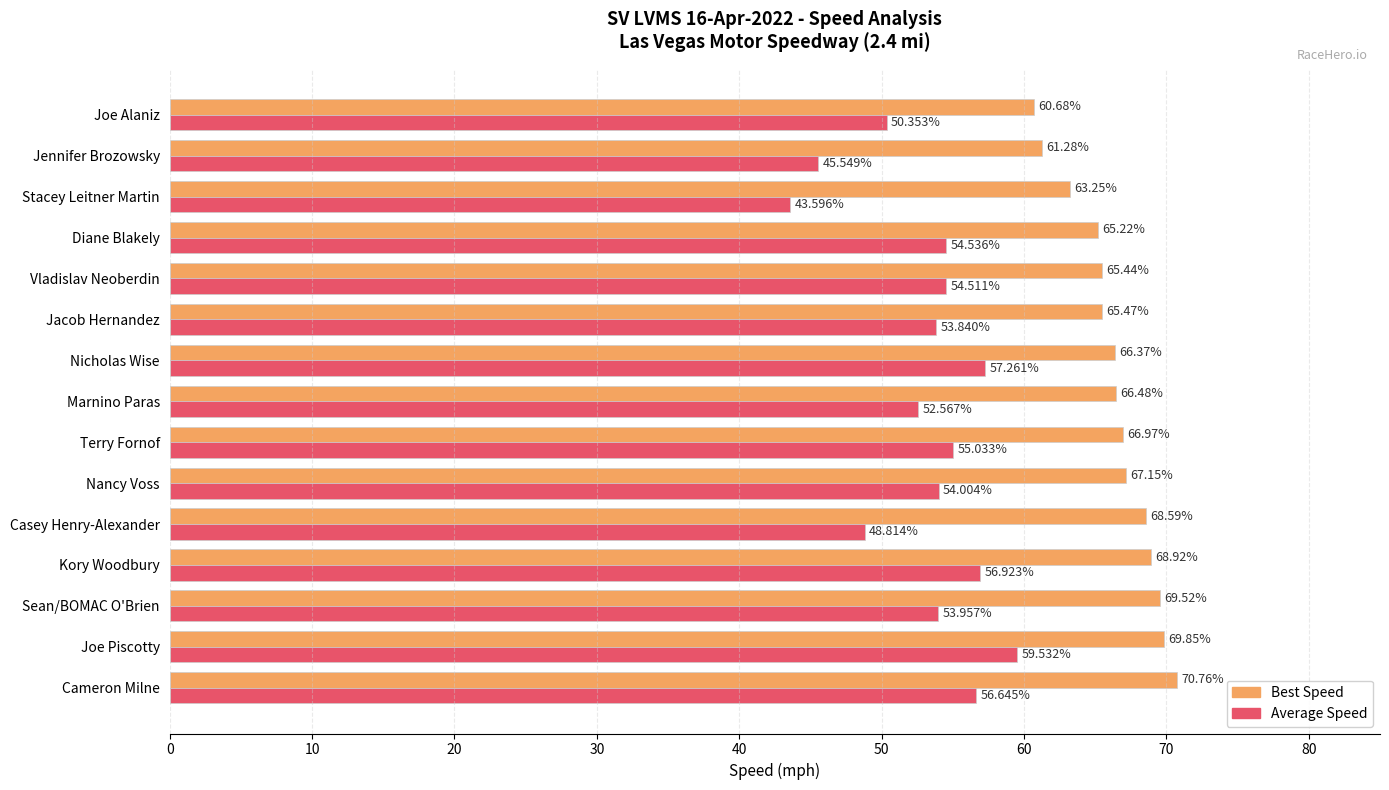

What are all the series names shown in the legend?

Best Speed, Average Speed